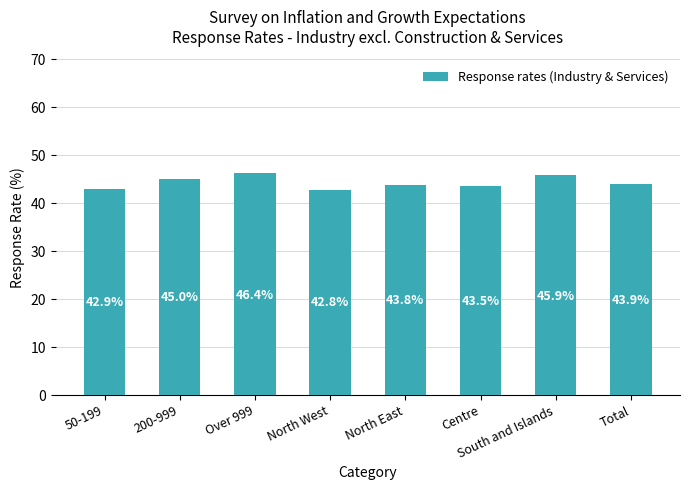

The chart shows a value of 46.4 at Over 999. True or false?

True